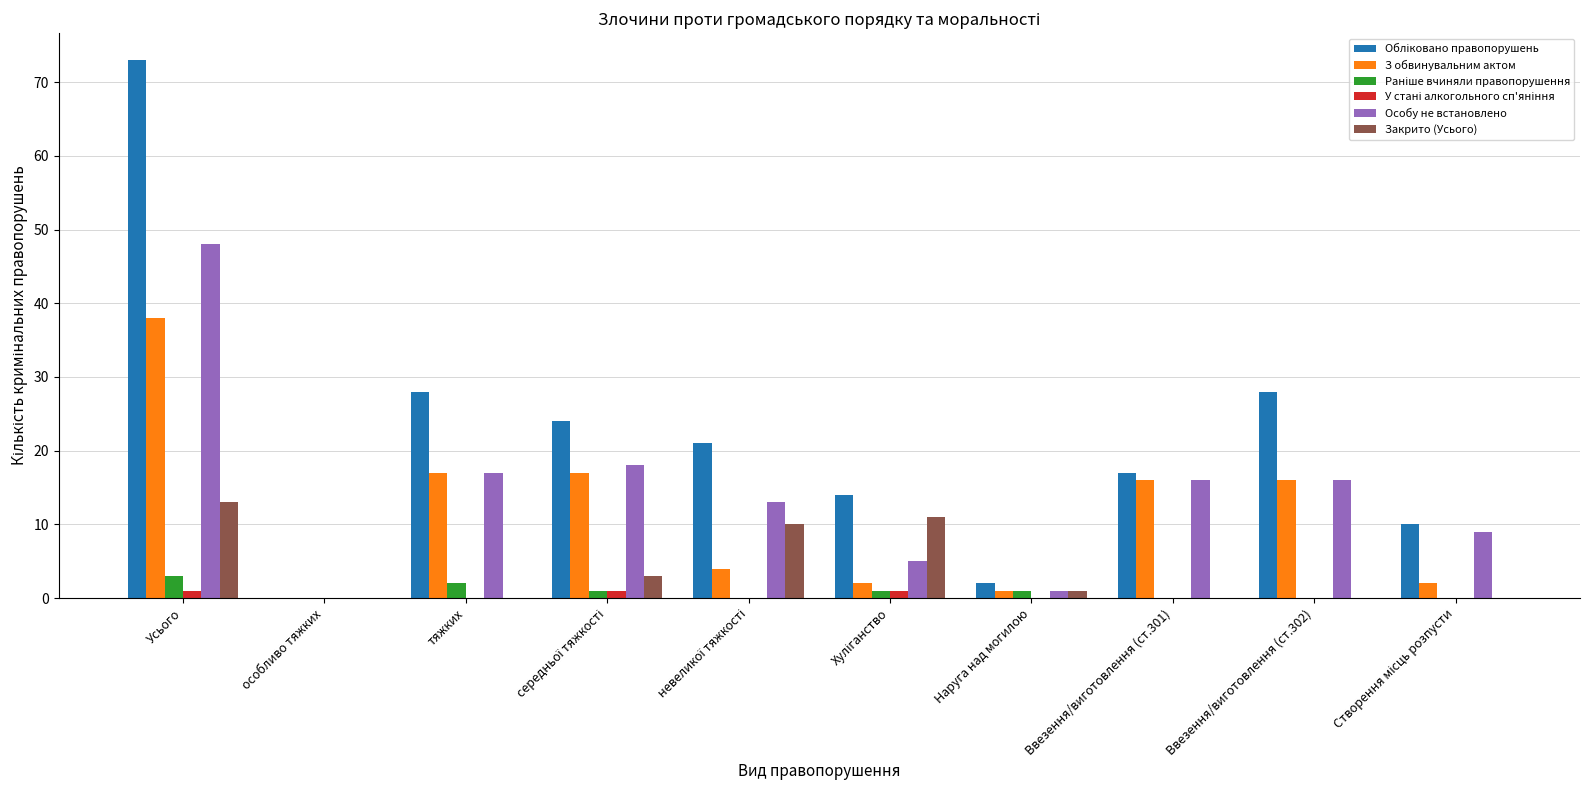

What is the sum of all Особу не встановлено values?

143